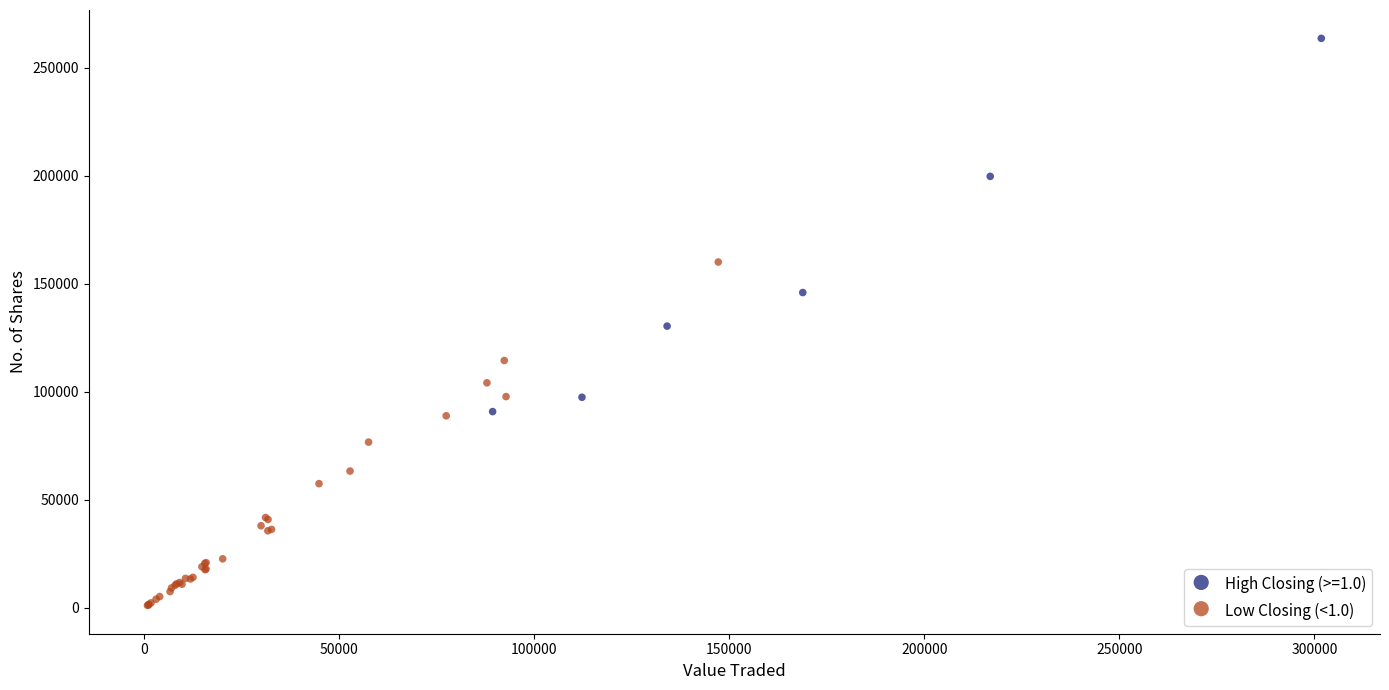

Which series contains the lowest Y value?

Low Closing (<1.0)